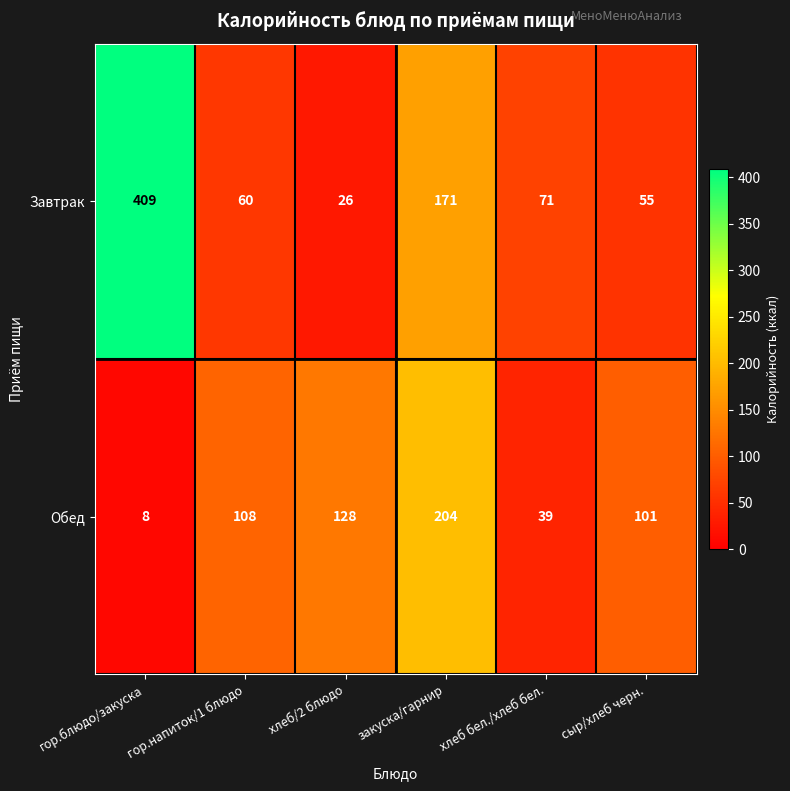

Between гор.блюдо/закуска and хлеб/2 блюдо, which series saw the biggest shift?

Завтрак